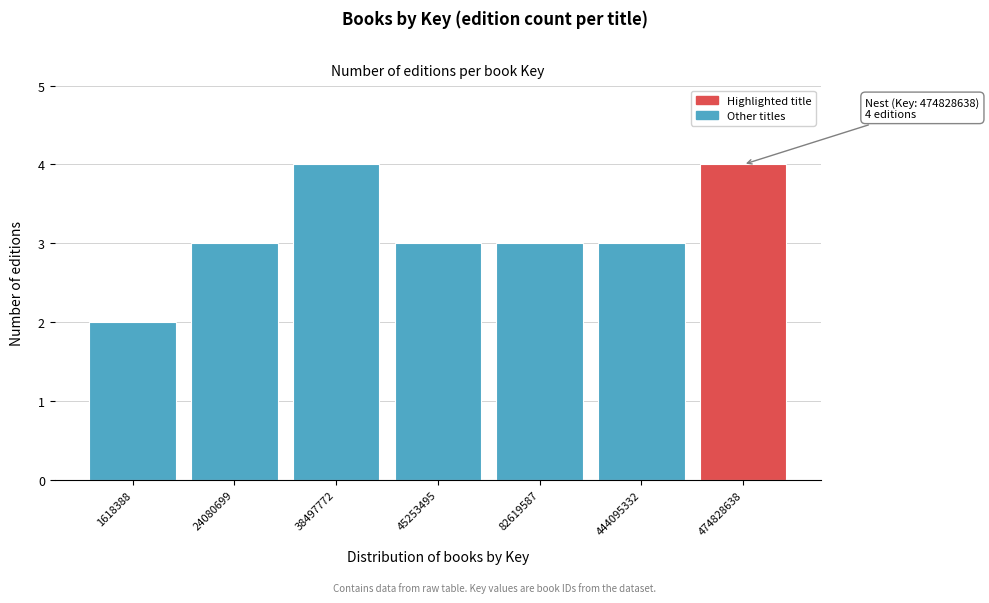

Reading left to right, what are all the values shown in this chart?

2	3	4	3	3	3	4